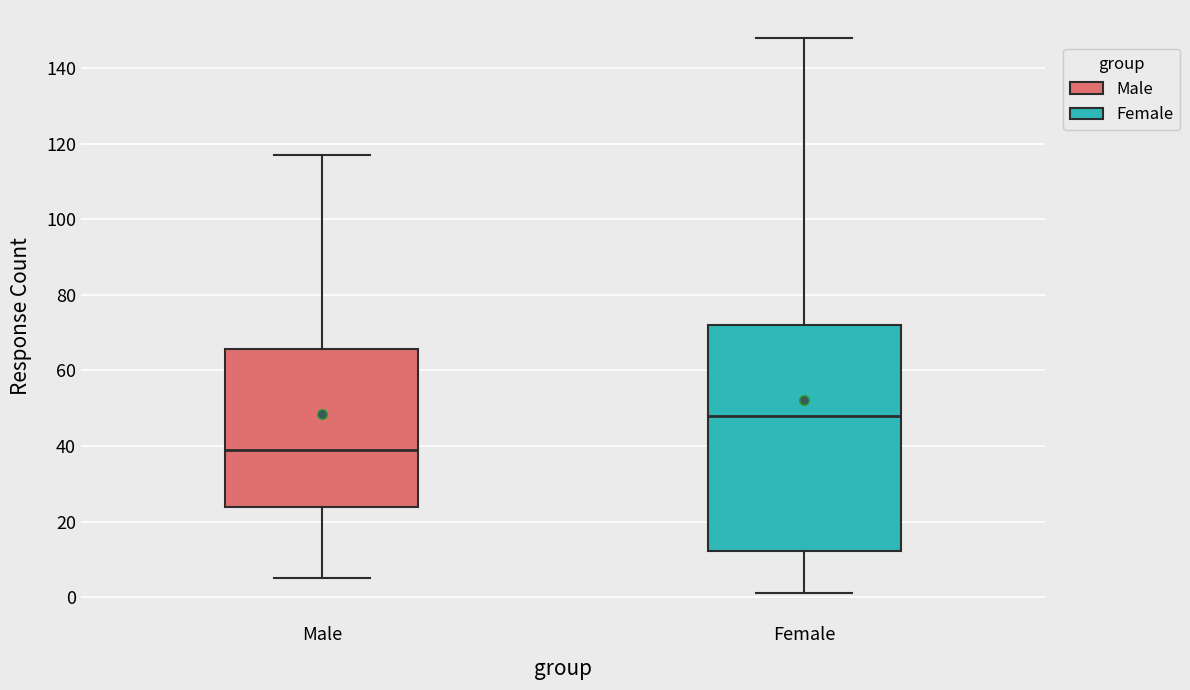

Reading left to right, read every box against the y-axis: the position of its median line, the range the box covers, and the ends of its whiskers. The values are not printed on the chart, so give them approximately, as read against the axis.

Male: median 40, box 24 to 66, whiskers 6 to 118
Female: median 48, box 12 to 72, whiskers 2 to 148